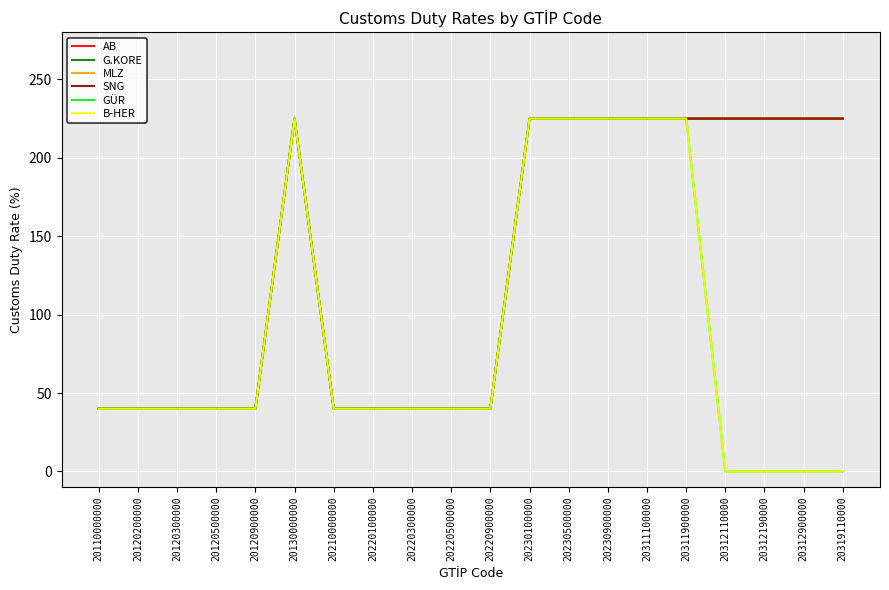

True or false: B-HER and SNG intersect in this chart.

False